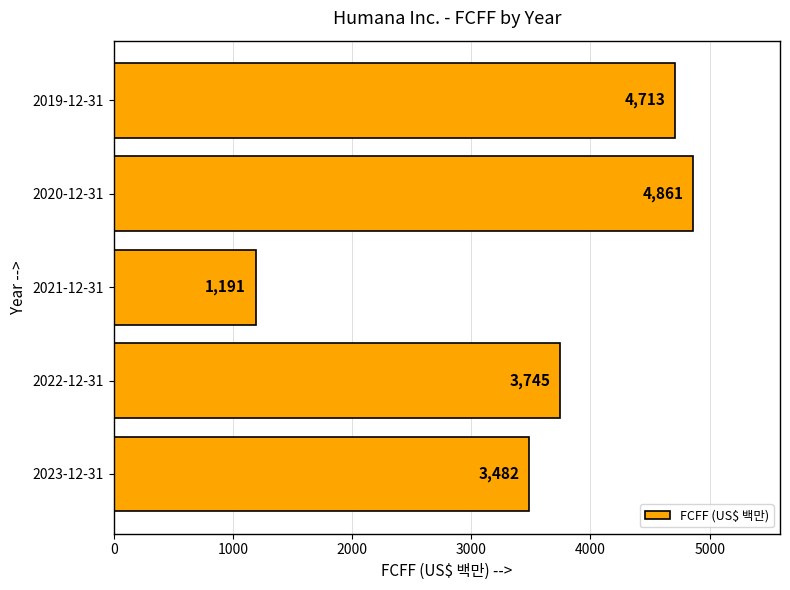

Rank the categories by value from highest to lowest.

2020-12-31, 2019-12-31, 2022-12-31, 2023-12-31, 2021-12-31